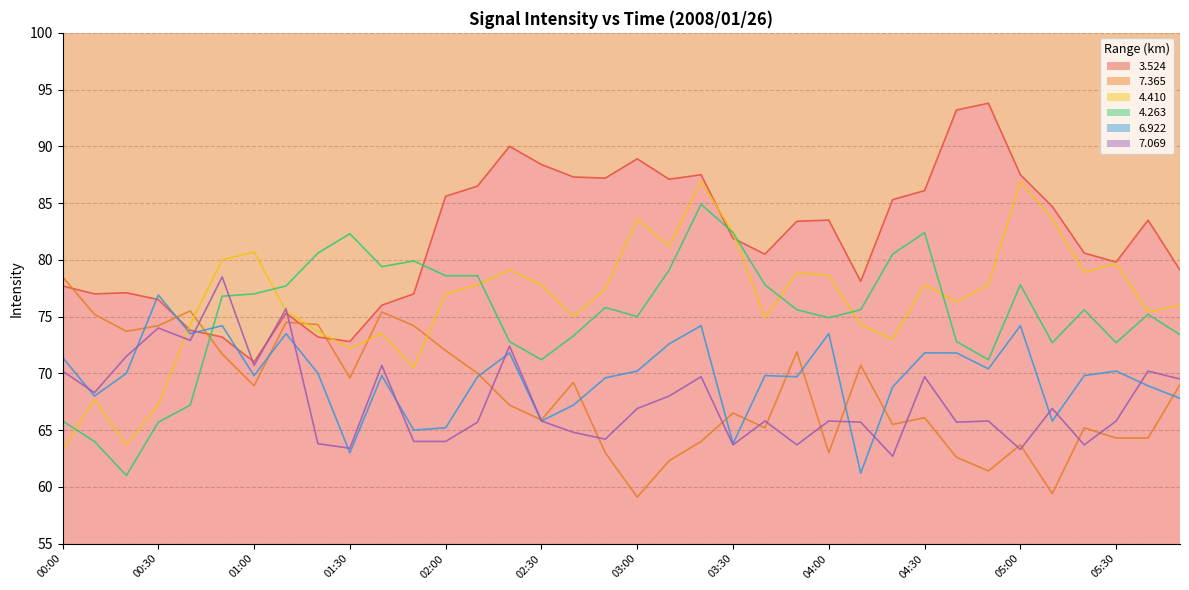

Reading left to right, transcribe all the data shown in this chart.

  3.524: 77.7	77.0	77.1	76.5	73.8	73.2	71.0	75.3	73.2	72.8	76.0	77.0	85.6	86.5	90.0	88.4	87.3	87.2	88.9	87.1	87.5	81.9	80.5	83.4	83.5	78.1	85.3	86.1	93.2	93.8	87.5	84.7	80.6	79.8	83.5	79.1
  7.365: 78.5	75.2	73.7	74.2	75.5	71.7	68.9	74.5	74.3	69.6	75.4	74.2	72.0	70.0	67.2	65.9	69.2	63.0	59.1	62.3	64.0	66.5	65.2	71.9	63.0	70.7	65.5	66.1	62.6	61.4	63.7	59.4	65.2	64.3	64.3	69.0
  4.410: 63.2	67.7	63.7	67.2	74.3	80.0	80.7	75.5	73.7	72.2	73.5	70.5	77.0	77.8	79.1	77.8	75.0	77.4	83.6	81.2	86.9	82.4	74.9	78.9	78.6	74.3	73.0	77.8	76.3	77.8	86.9	83.6	78.9	79.7	75.4	76.0
  4.263: 65.8	64.0	61.0	65.7	67.2	76.8	77.0	77.7	80.6	82.3	79.4	79.9	78.6	78.6	72.8	71.2	73.3	75.8	75.0	79.1	84.9	82.4	77.8	75.6	74.9	75.6	80.5	82.4	72.8	71.2	77.8	72.7	75.6	72.7	75.2	73.4
  6.922: 71.4	68.0	70.0	76.9	73.5	74.2	69.8	73.5	70.0	63.0	69.8	65.0	65.2	69.7	71.8	65.8	67.2	69.6	70.2	72.6	74.2	63.8	69.8	69.7	73.5	61.2	68.8	71.8	71.8	70.4	74.2	65.8	69.8	70.2	68.9	67.8
  7.069: 70.2	68.3	71.5	74.0	72.9	78.5	70.7	75.7	63.8	63.4	70.7	64.0	64.0	65.7	72.4	65.8	64.8	64.2	66.9	68.0	69.7	63.7	65.8	63.7	65.8	65.7	62.7	69.7	65.7	65.8	63.3	66.9	63.7	65.8	70.2	69.5